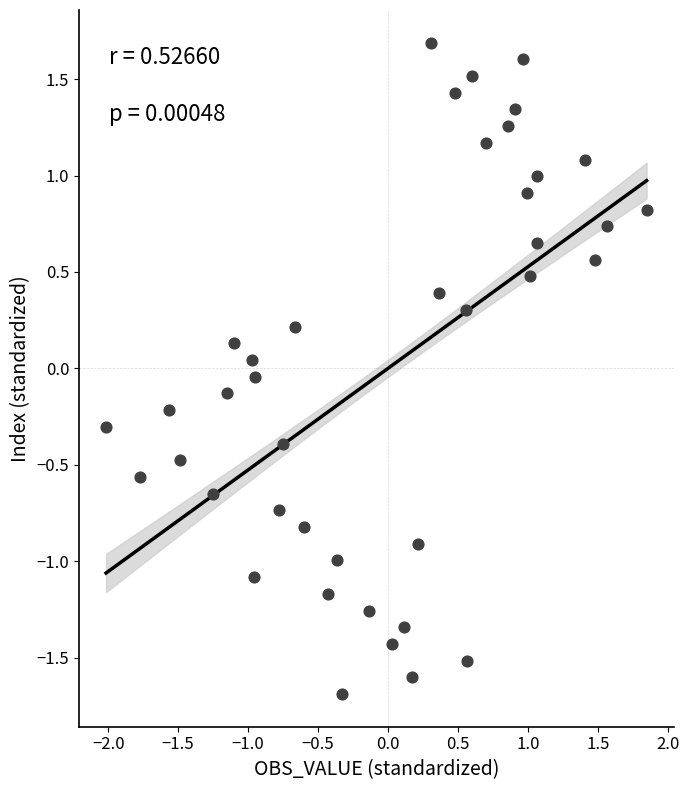

What is the range of X values (max minus min)?

3.9